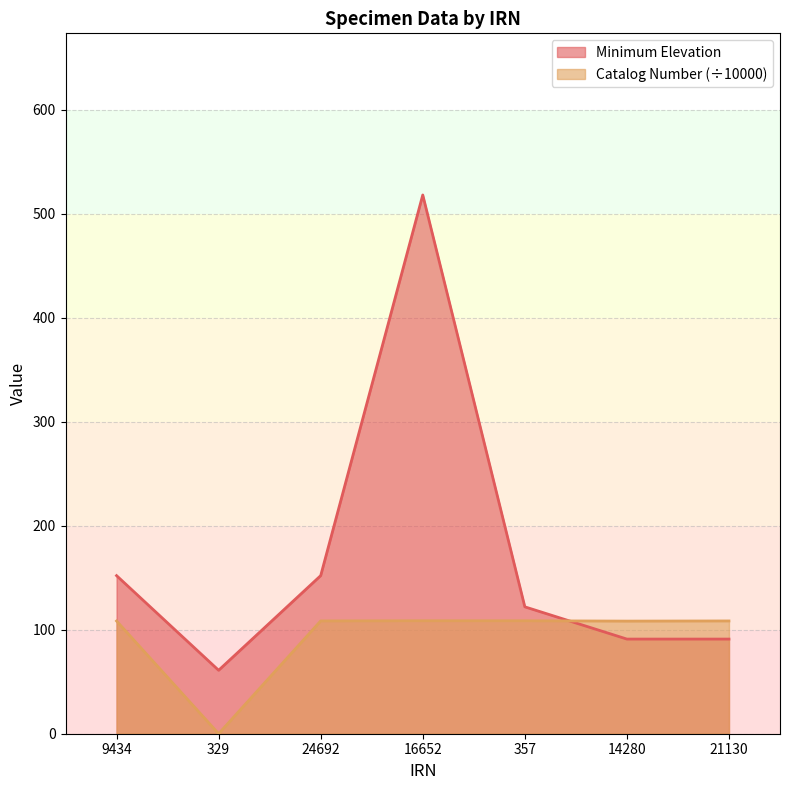

Is it true that Minimum Elevation equals 234.4 at 16652?

False